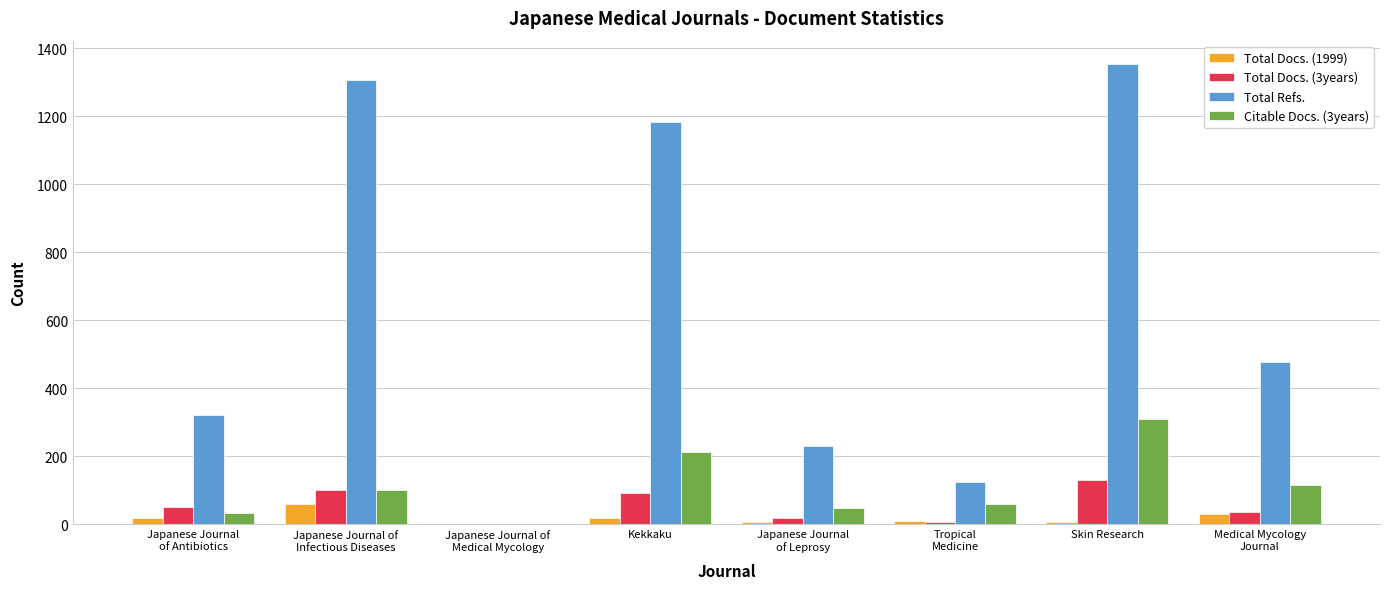

How many data points does each series have?

8